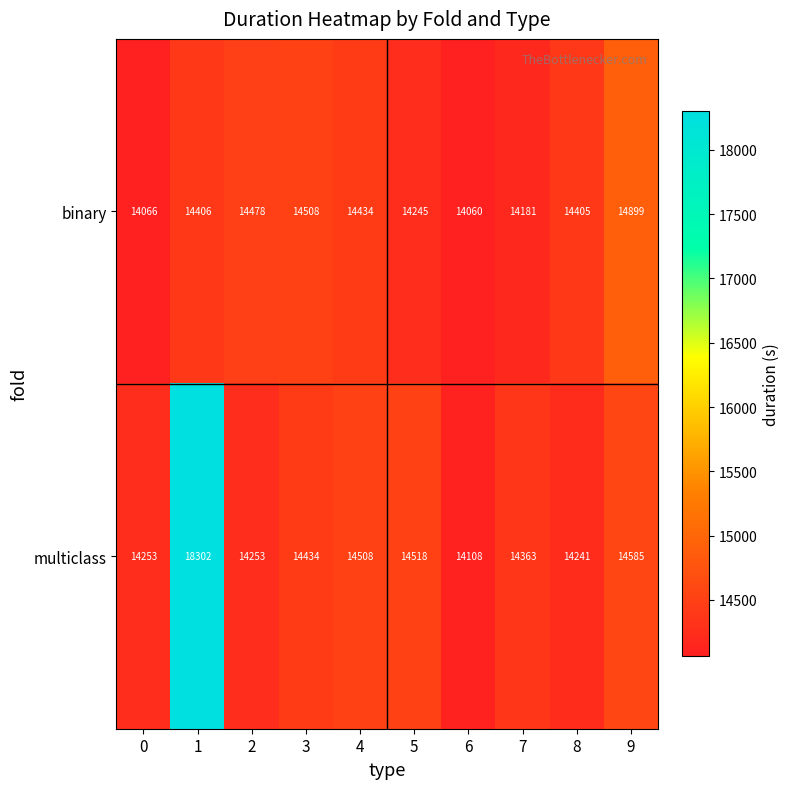

What is the maximum value shown in the chart?

18302